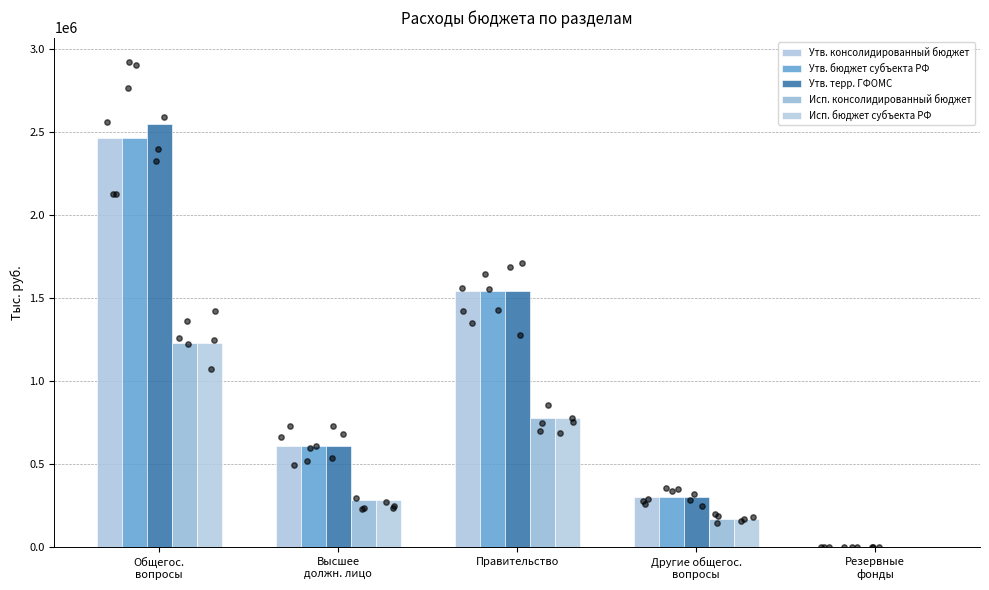

At which category is the sum across all series the highest?

Общегос.
вопросы